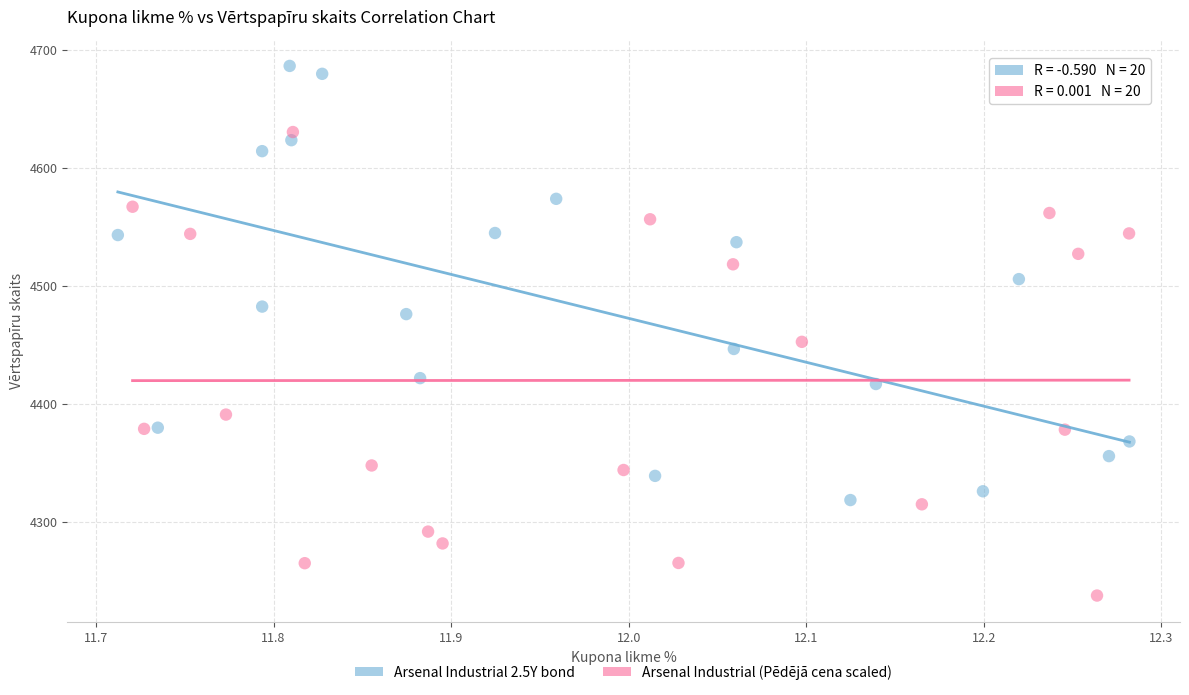

Which series contains the highest Y value?

Arsenal Industrial 2.5Y bond